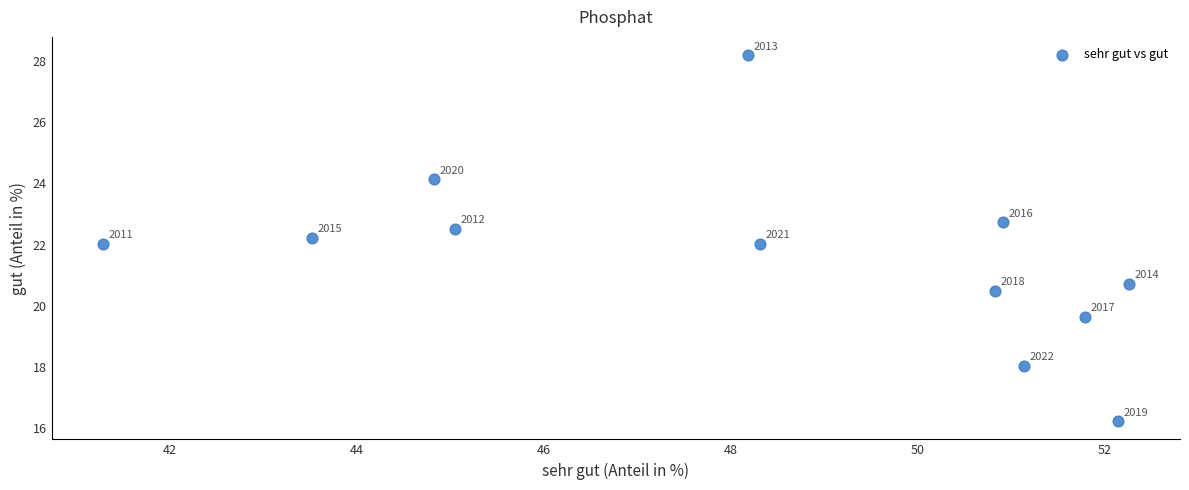

What Y value in the scatter plot is closest to 22?

22.0